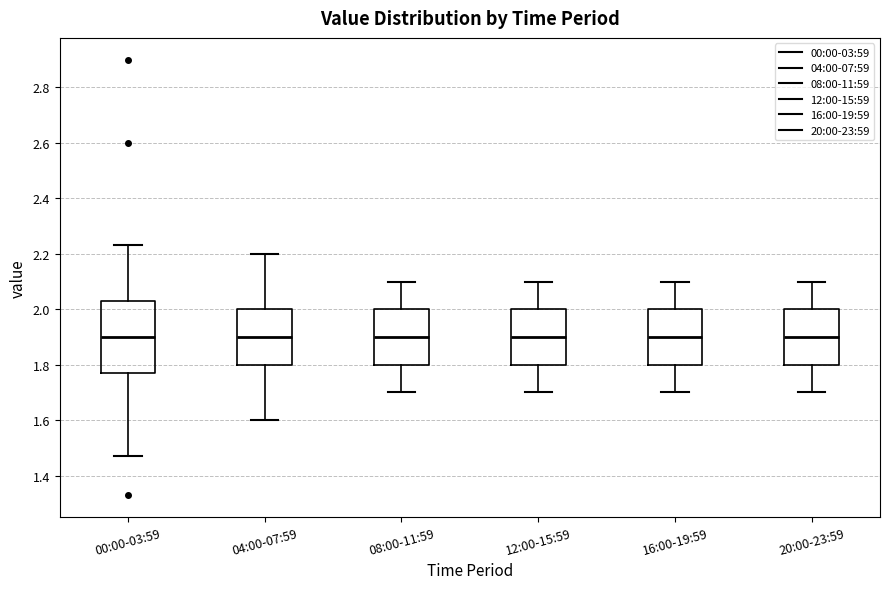

Reading left to right, read every box against the y-axis: the position of its median line, the range the box covers, and the ends of its whiskers. The values are not printed on the chart, so give them approximately, as read against the axis.

00:00-03:59: median 1.90, box 1.78 to 2.04, whiskers 1.48 to 2.24
04:00-07:59: median 1.90, box 1.80 to 2.00, whiskers 1.60 to 2.20
08:00-11:59: median 1.90, box 1.80 to 2.00, whiskers 1.70 to 2.10
12:00-15:59: median 1.90, box 1.80 to 2.00, whiskers 1.70 to 2.10
16:00-19:59: median 1.90, box 1.80 to 2.00, whiskers 1.70 to 2.10
20:00-23:59: median 1.90, box 1.80 to 2.00, whiskers 1.70 to 2.10